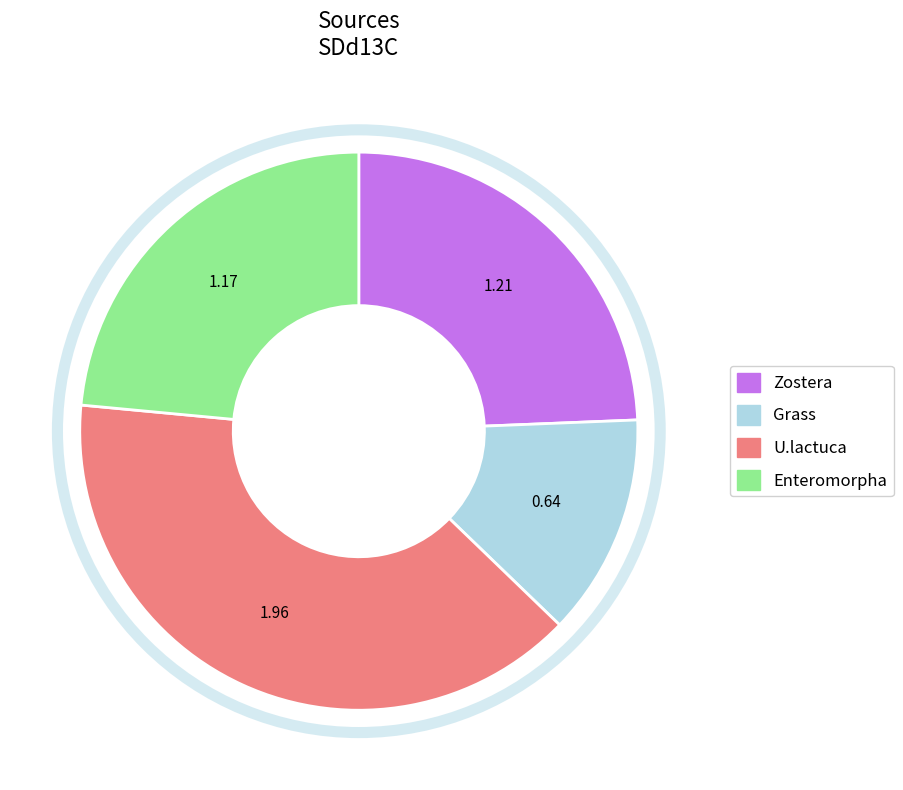

Rank the categories by value from highest to lowest.

U.lactuca, Zostera, Enteromorpha, Grass